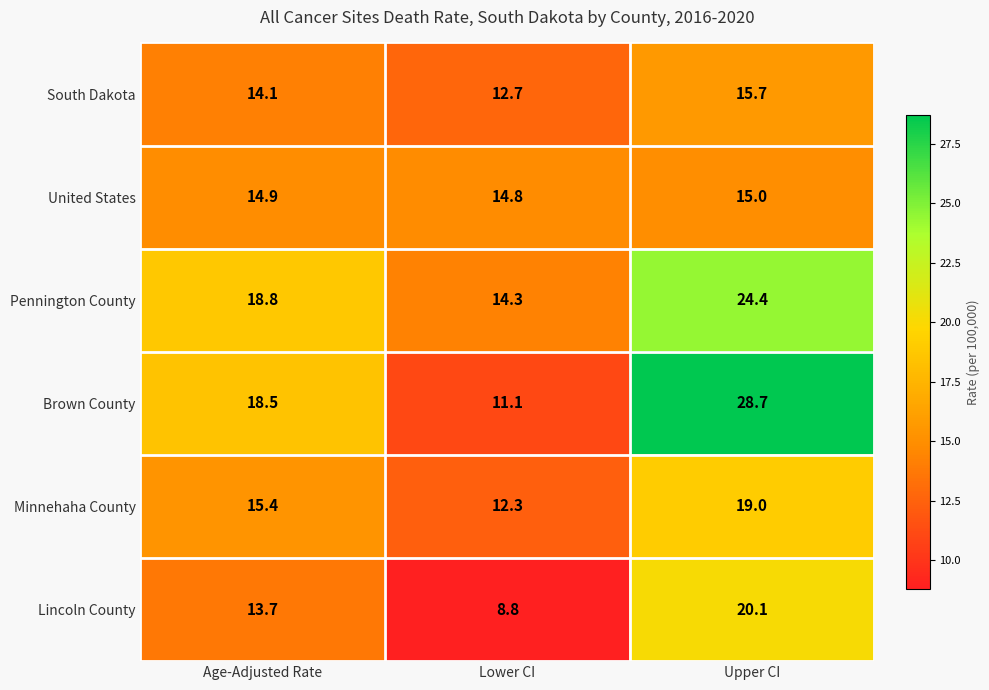

Rank the categories by Lincoln County value from highest to lowest.

Upper CI, Age-Adjusted Rate, Lower CI